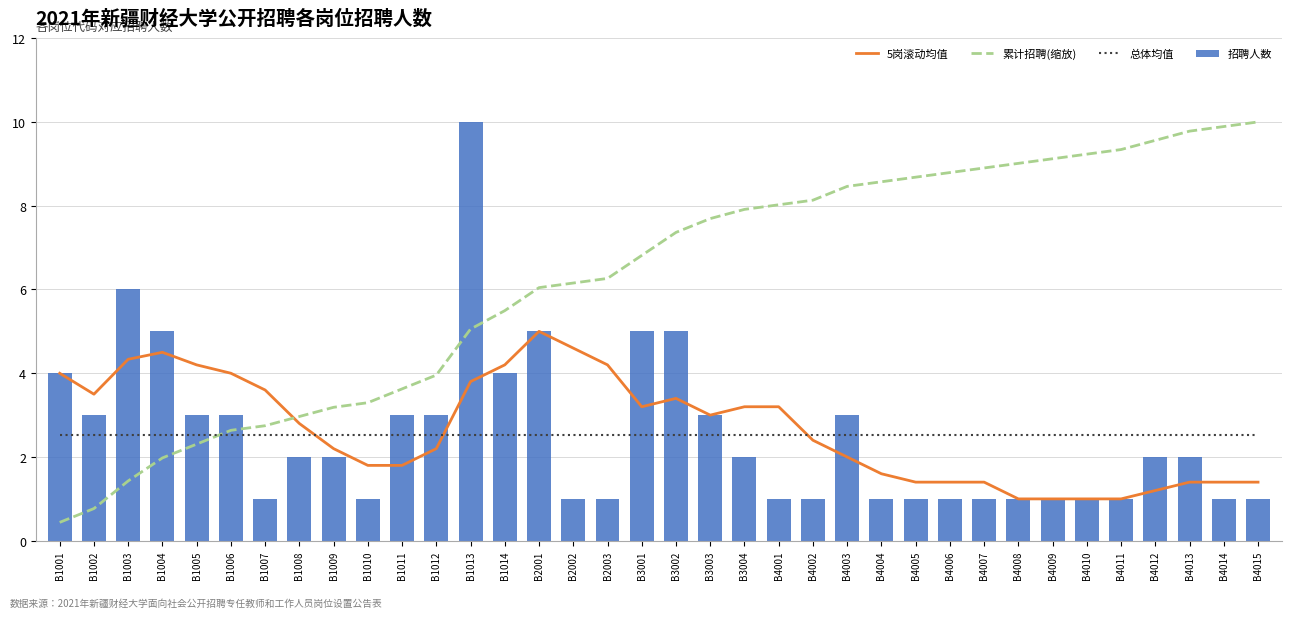

How many data points does each series have?

36